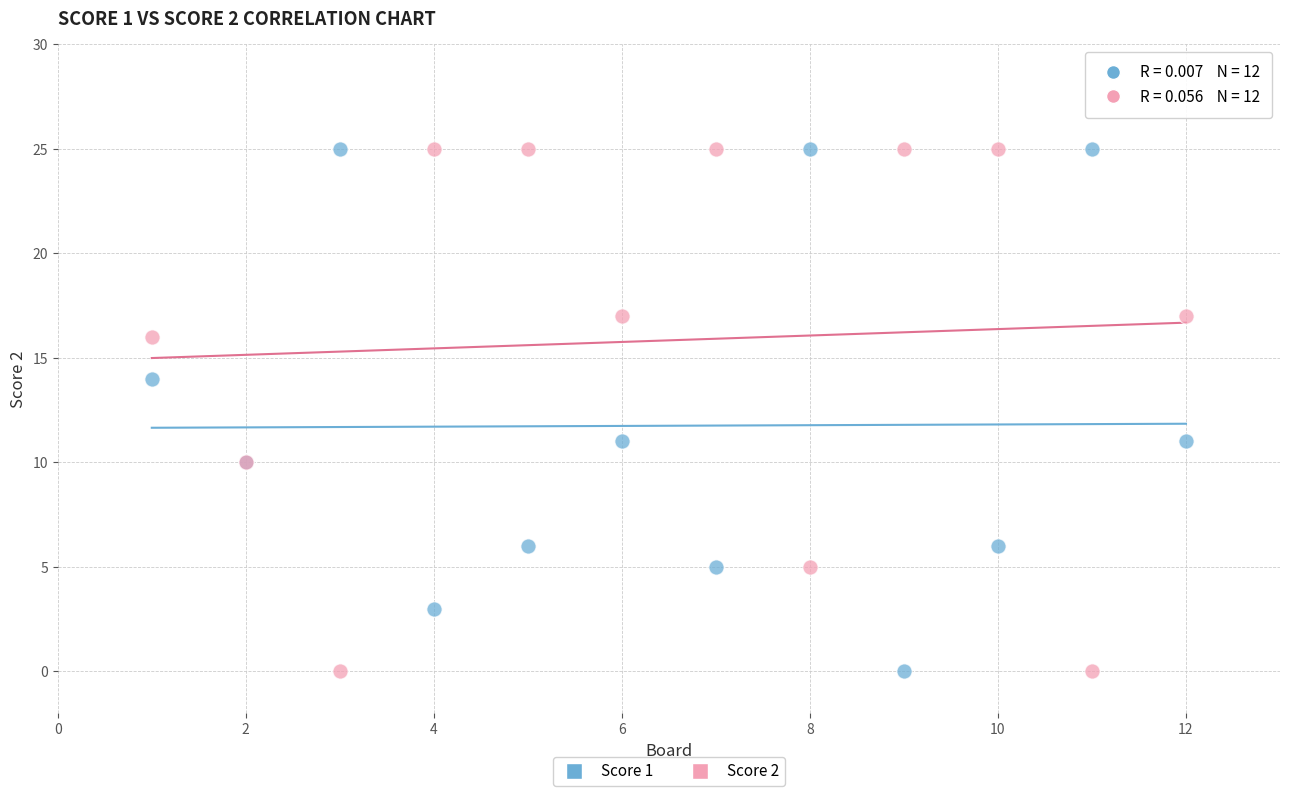

What is the X range (max minus min) for the scatter plot?

11